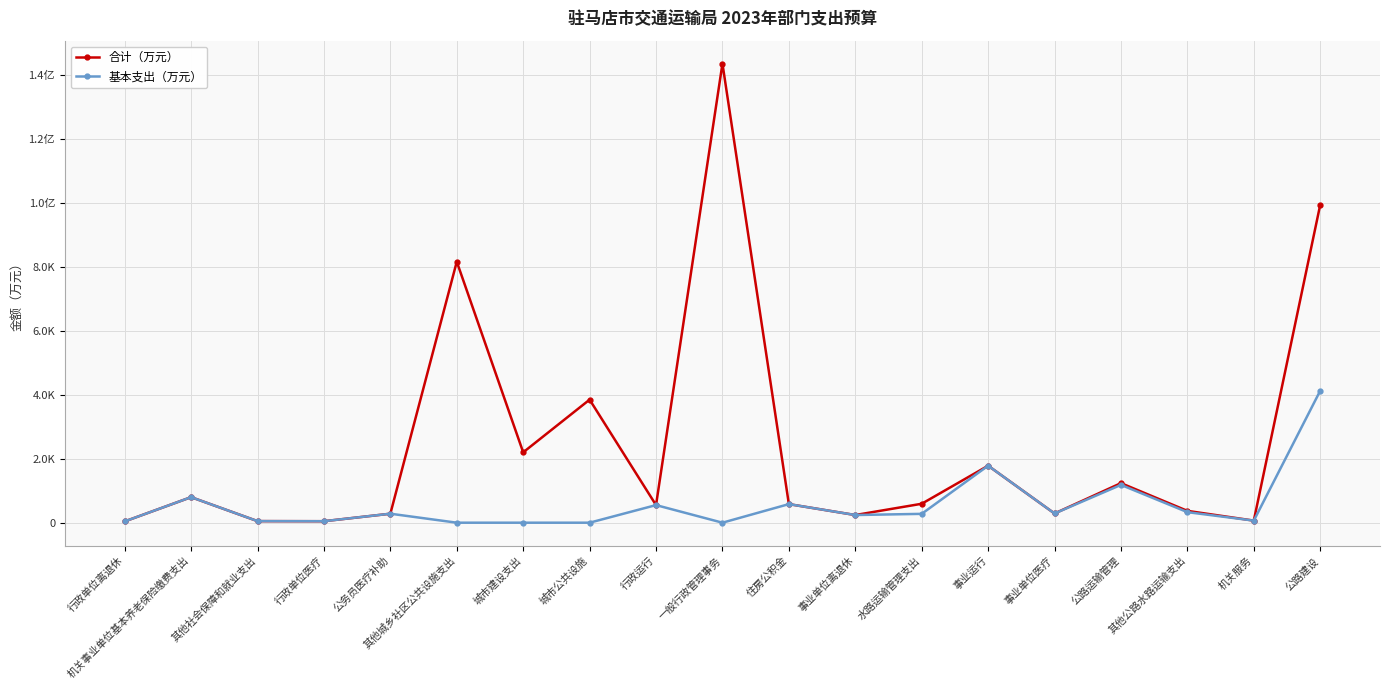

List the labels in order of 基本支出（万元） value, smallest first.

其他城乡社区公共设施支出, 城市建设支出, 城市公共设施, 一般行政管理事务, 行政单位离退休, 行政单位医疗, 其他社会保障和就业支出, 机关服务, 事业单位离退休, 水路运输管理支出, 公务员医疗补助, 事业单位医疗, 其他公路水路运输支出, 行政运行, 住房公积金, 机关事业单位基本养老保险缴费支出, 公路运输管理, 事业运行, 公路建设